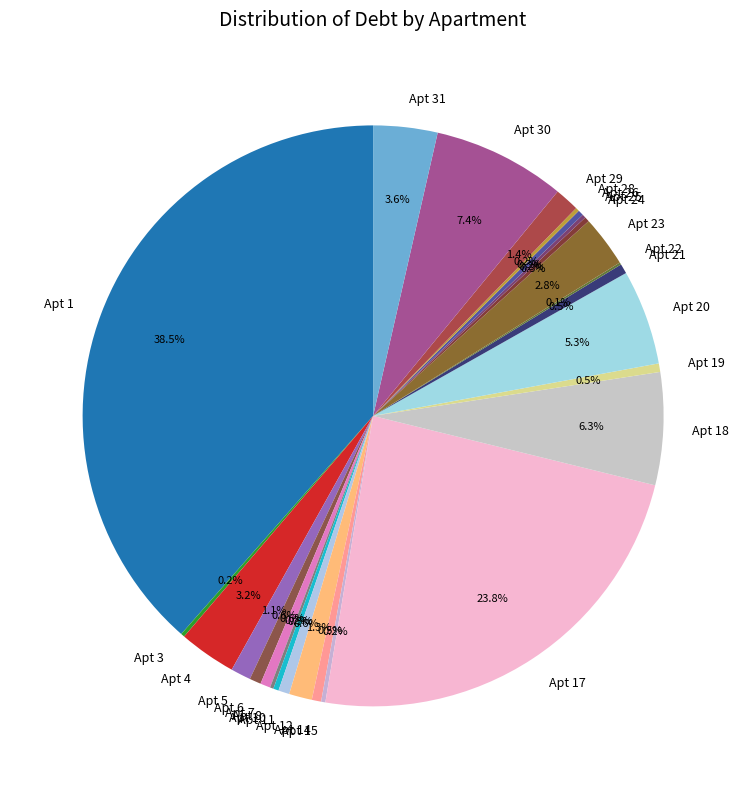

What is the total percentage of Apt 18 and Apt 20?

11.6%